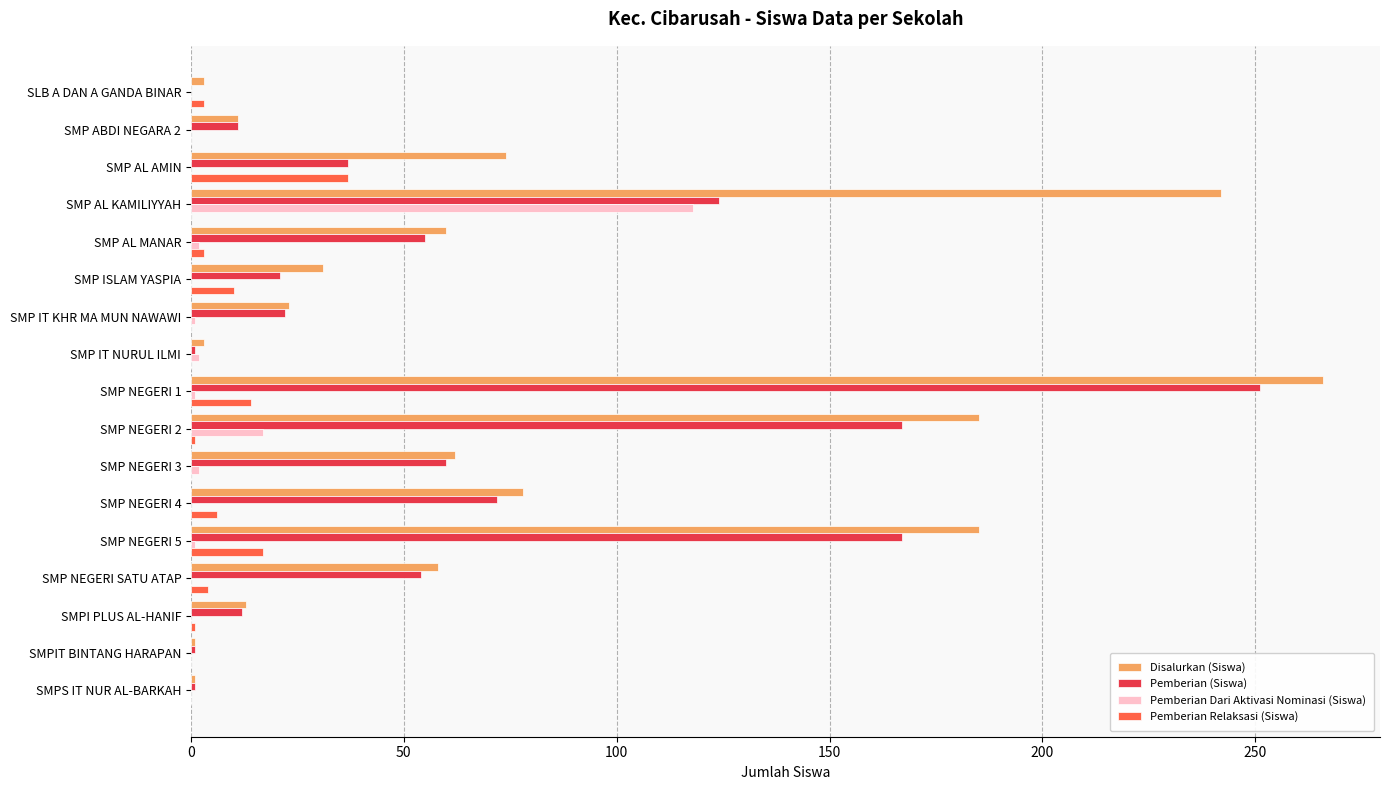

The value of Disalurkan (Siswa) at SMP NEGERI 3 is 62. True or false?

True